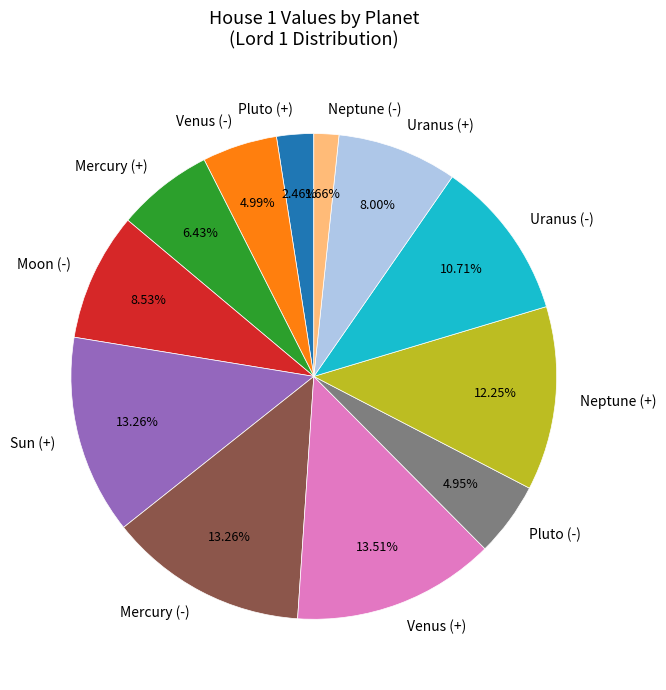

Is there any slice that represents more than half of the pie?

No